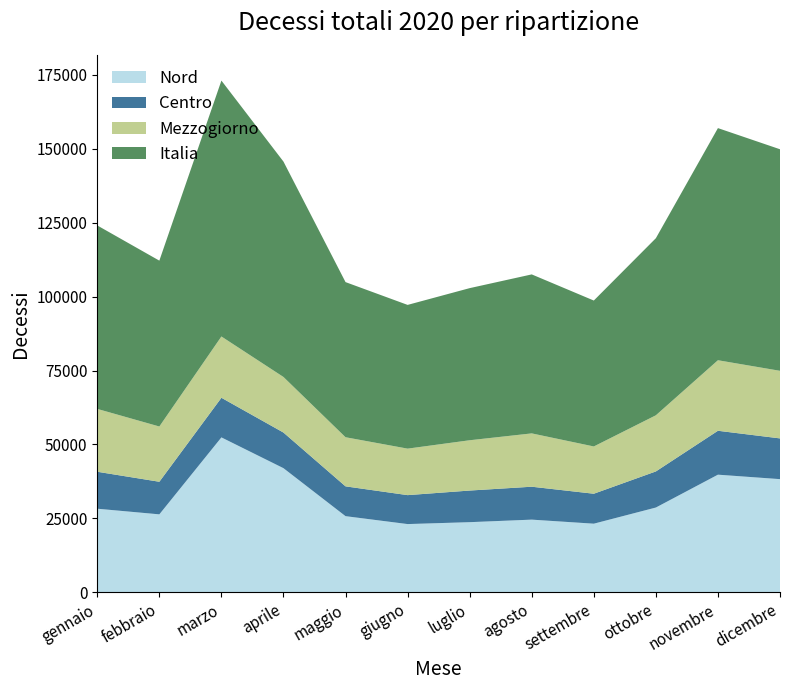

Reading left to right, transcribe all the data shown in this chart.

Nord: gennaio=28282	febbraio=26377	marzo=52391	aprile=41982	maggio=25765	giugno=23089	luglio=23733	agosto=24591	settembre=23222	ottobre=28682	novembre=39788	dicembre=38279
Centro: gennaio=12494	febbraio=11015	marzo=13393	aprile=12040	maggio=10073	giugno=9782	luglio=10689	agosto=11126	settembre=10123	ottobre=12202	novembre=14842	dicembre=13771
Mezzogiorno: gennaio=21243	febbraio=18678	marzo=20717	aprile=18787	maggio=16602	giugno=15718	luglio=17000	agosto=18027	settembre=15981	ottobre=18977	novembre=23840	dicembre=22845
Italia: gennaio=62019	febbraio=56070	marzo=86501	aprile=72809	maggio=52440	giugno=48589	luglio=51422	agosto=53744	settembre=49326	ottobre=59861	novembre=78470	dicembre=74895